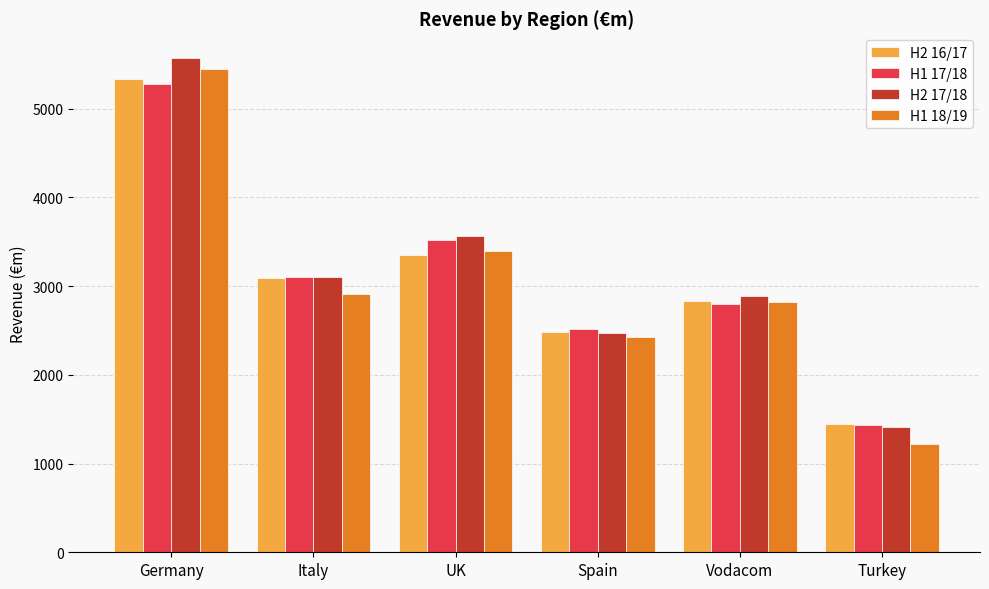

Which category has the highest value across all series?

Germany